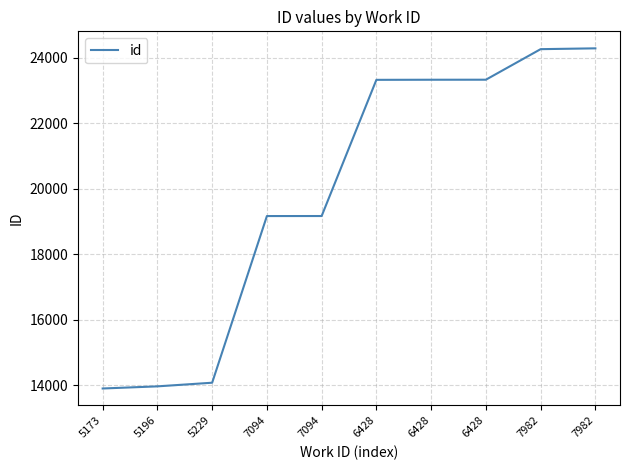

How many values are below 23321?

5